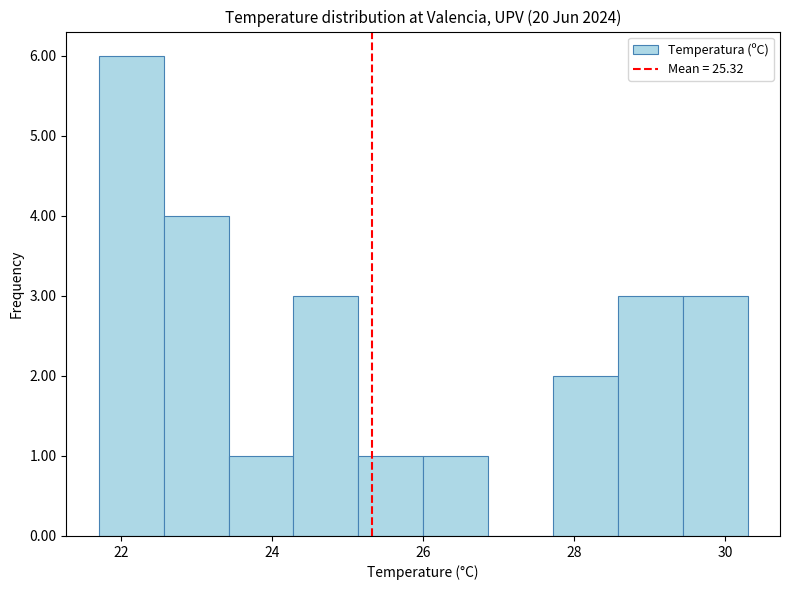

Reading left to right, list every bar in this chart as the range it spans on the x-axis followed by its height. Neither the bar edges nor the heights are printed on the chart, so give them approximately, as read against the axes.

21.70 to 22.56: 6
22.56 to 23.42: 4
23.42 to 24.28: 1
24.28 to 25.14: 3
25.14 to 26.00: 1
26.00 to 26.86: 1
26.86 to 27.72: 0
27.72 to 28.58: 2
28.58 to 29.44: 3
29.44 to 30.30: 3